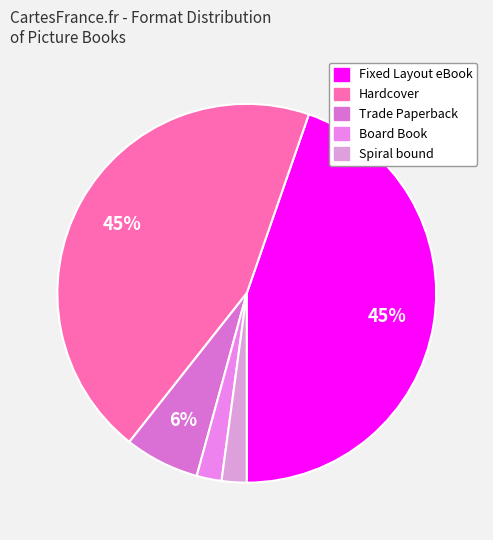

Which slice is the smallest?

Board Book